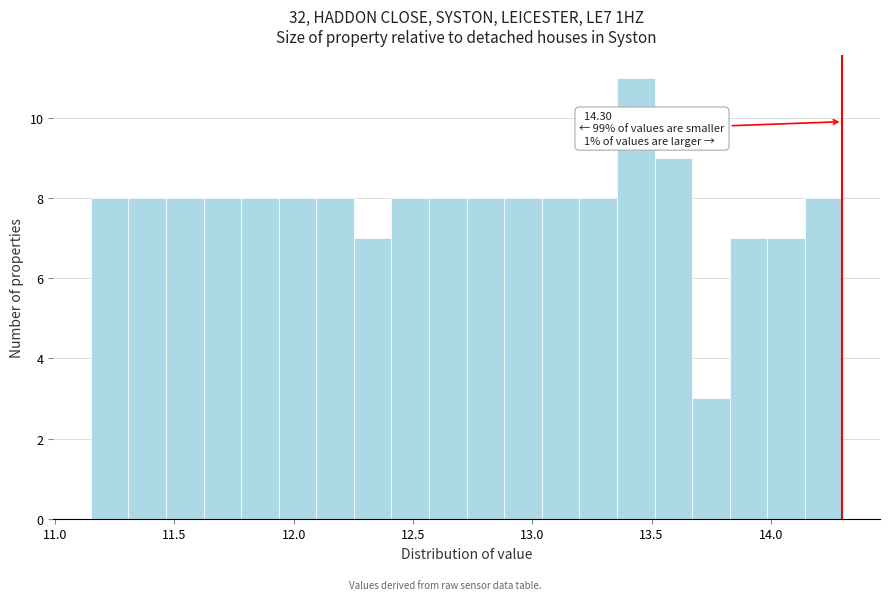

Around what value on the x-axis is the tallest bar? Give the approximate position of its centre, as read against the axis.

13.45